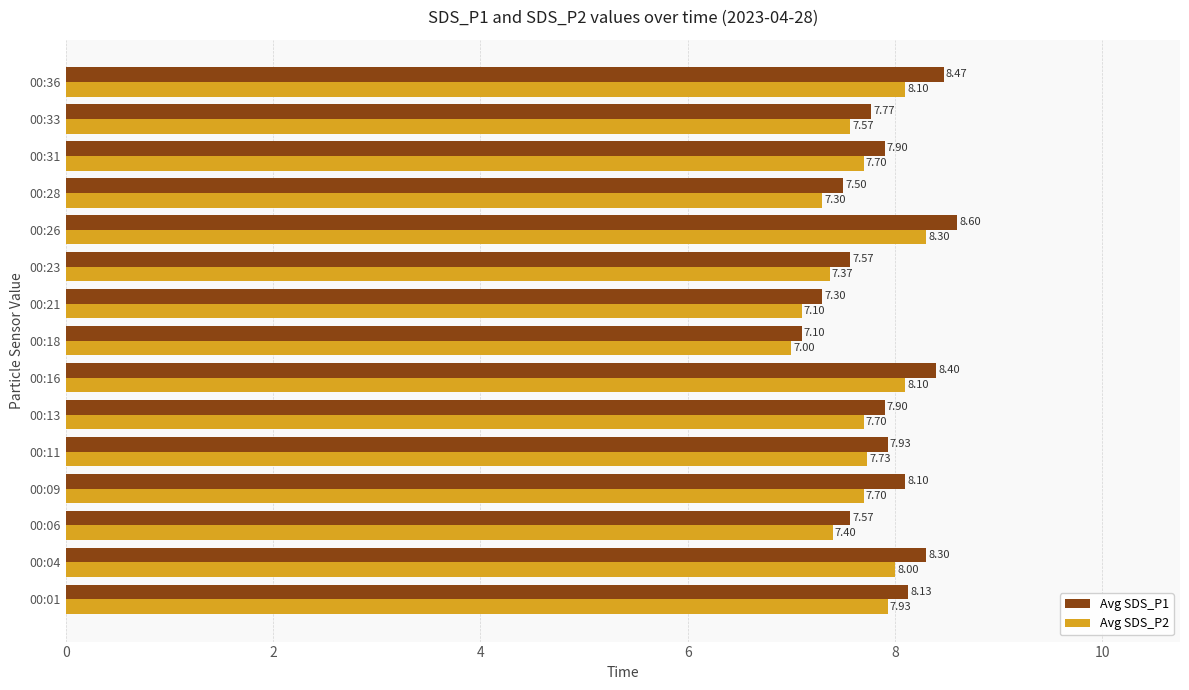

What is the difference between the second highest and second lowest values in the Avg SDS_P1 series?

1.2